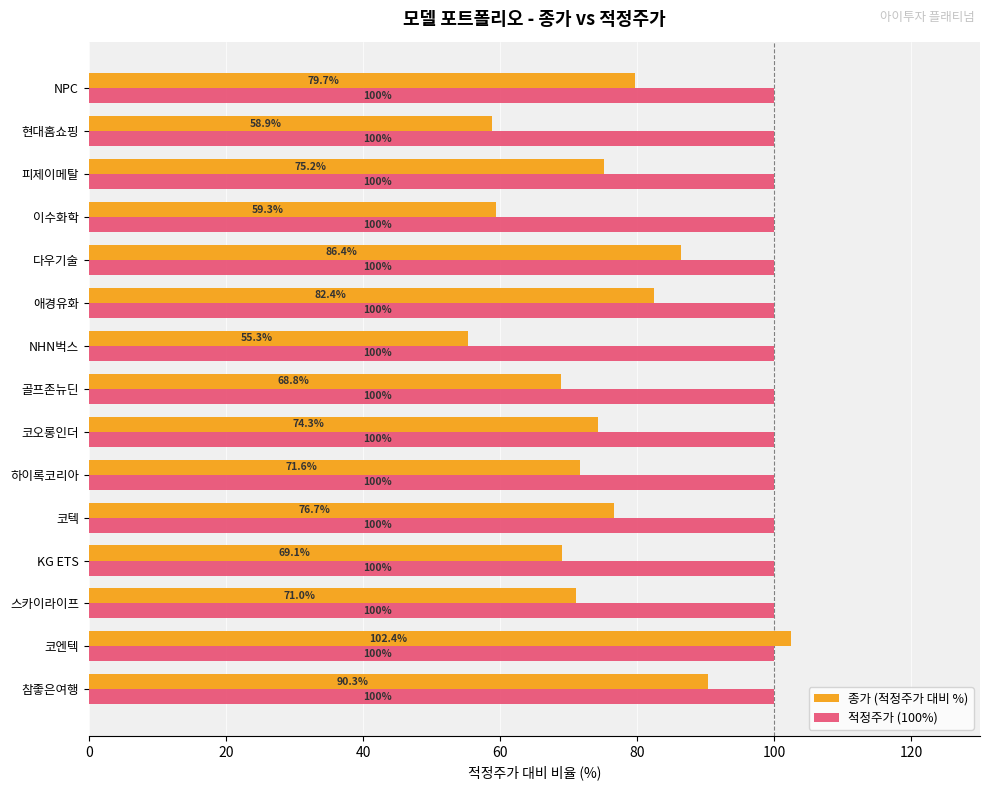

The 종가 (적정주가 대비 %) series shows 71.0 at 스카이라이프. True or false?

True